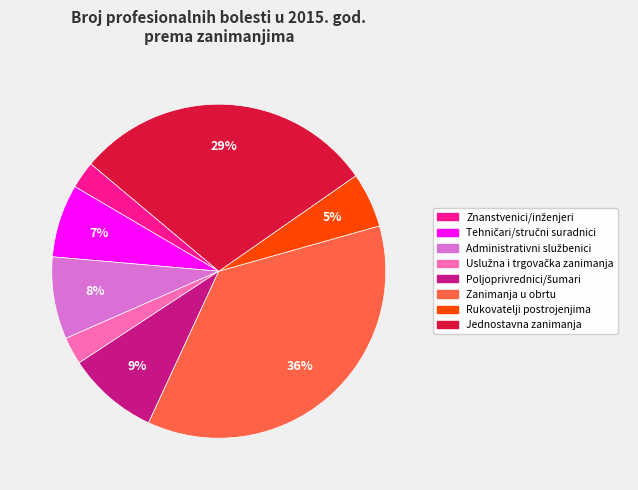

Is there a majority slice in this chart?

No